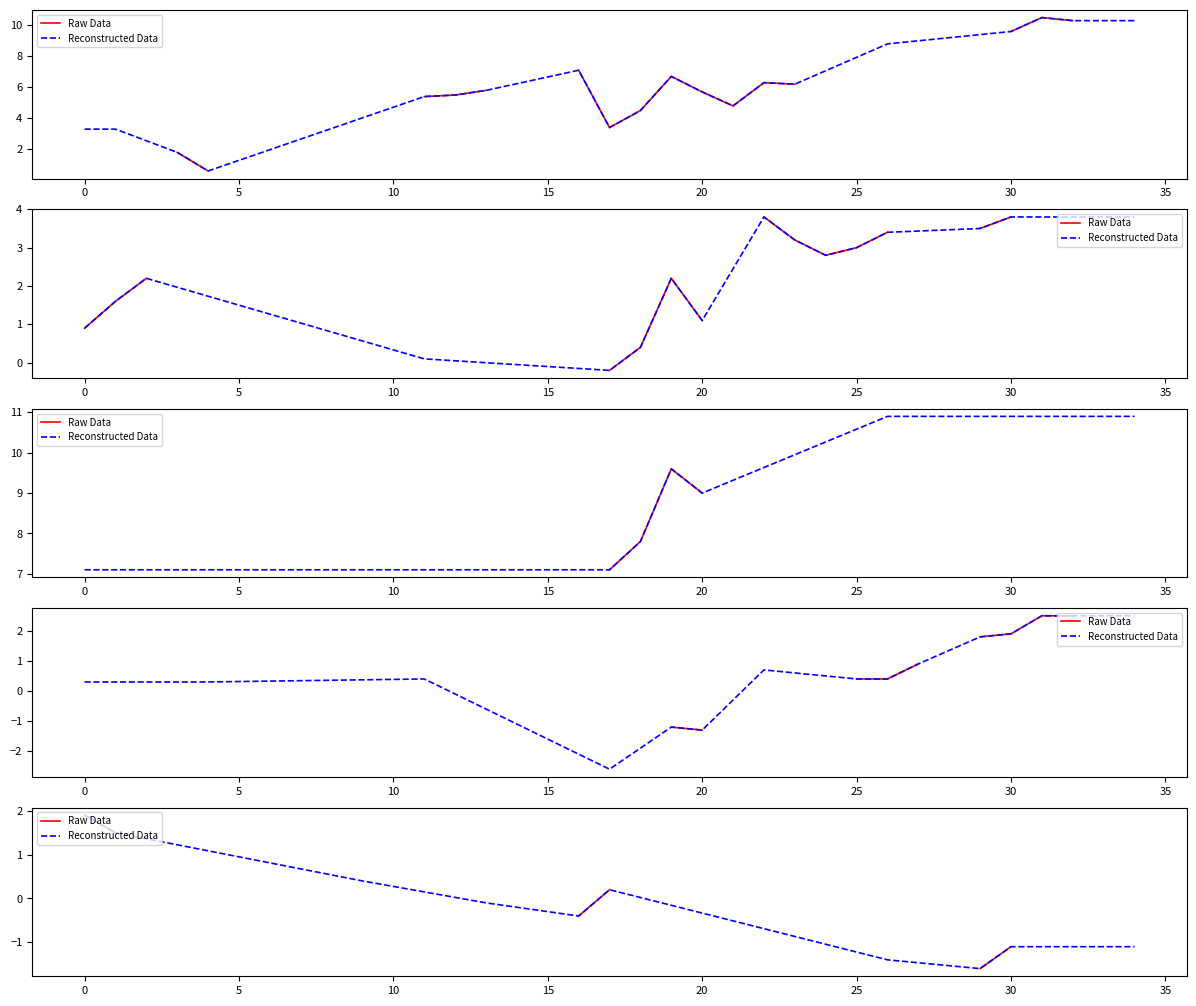

What is the value of the Raw Data point at the 27th from the left?

-1.4